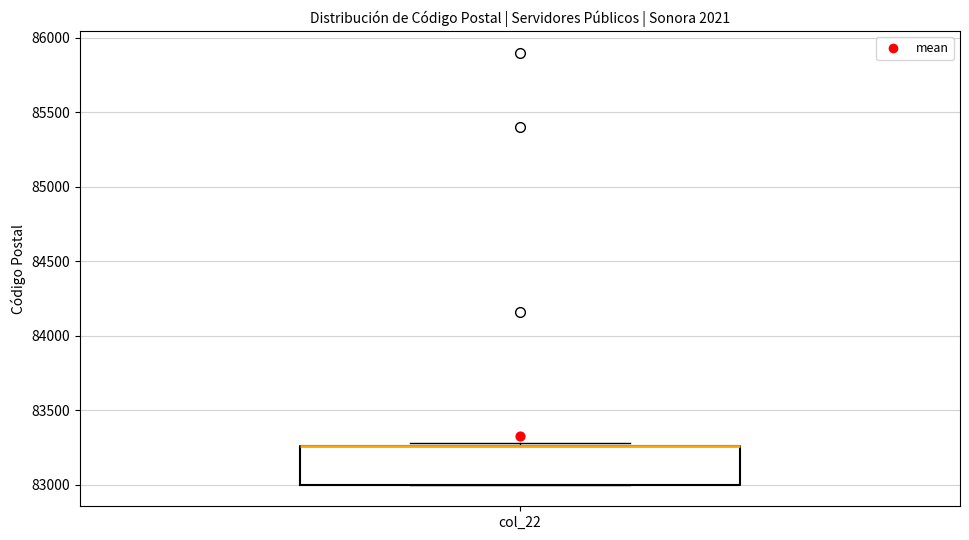

Transcribe this box plot: give where the median line is, the range the box spans, and where the two whiskers end, as read against the y-axis. The values are not printed on the chart, so give them approximately, as read against the axis.

median 83250 (drawn on the box's upper edge), box 83000 to 83250, whiskers 83000 to 83300